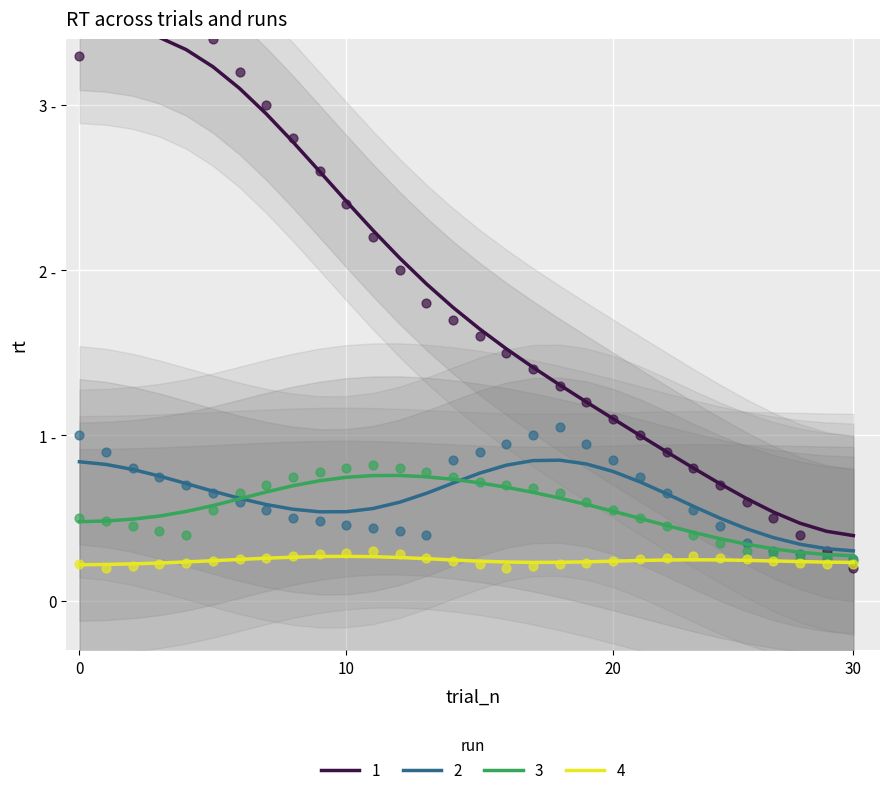

Which series reaches the maximum Y coordinate?

1